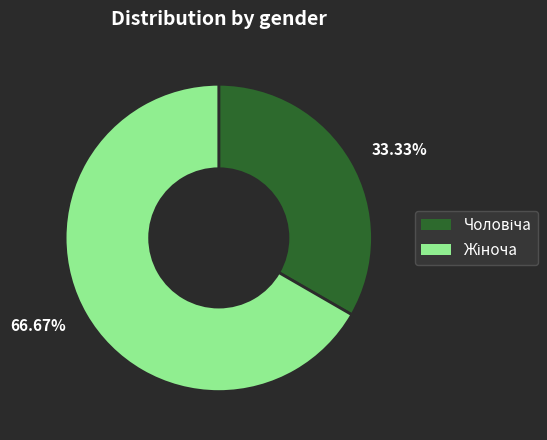

Does any single category account for the majority?

Yes